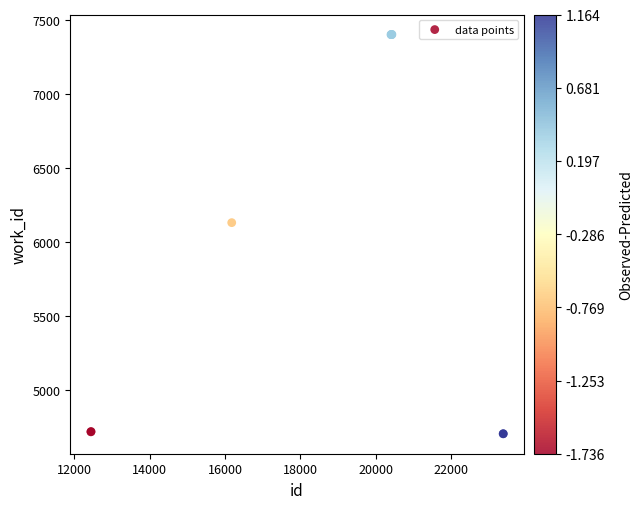

What Y value in the scatter plot is closest to 6051?

6129